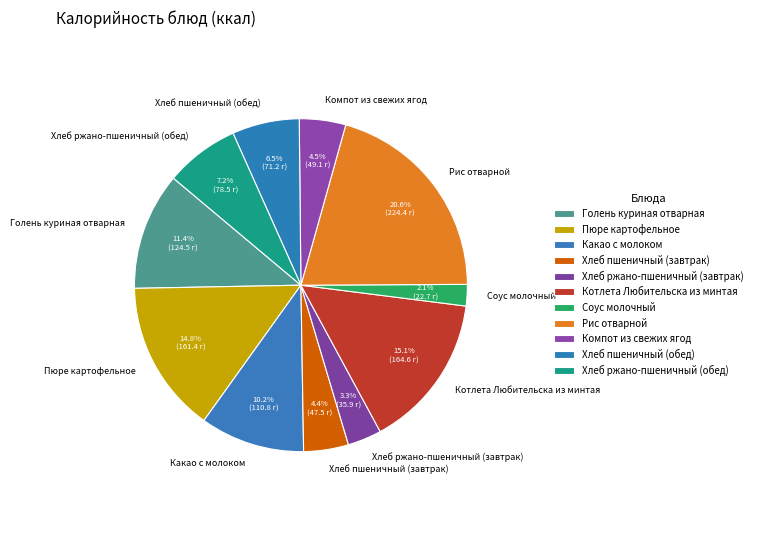

To the nearest percent, what portion does Хлеб пшеничный (завтрак) represent?

4%